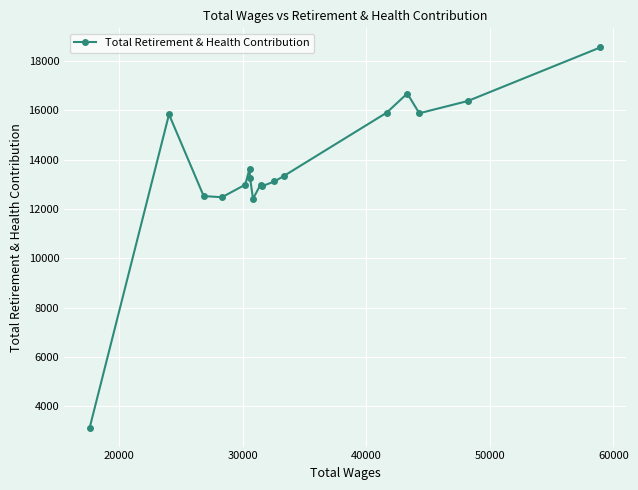

True or false: there are more than 1 points higher than both neighbors.

True